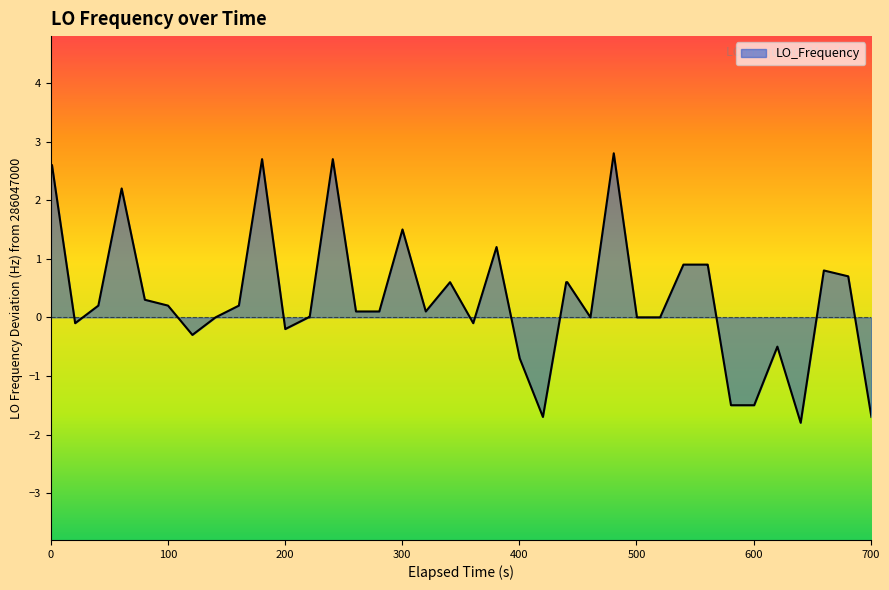

What is the greatest value displayed?

2.8